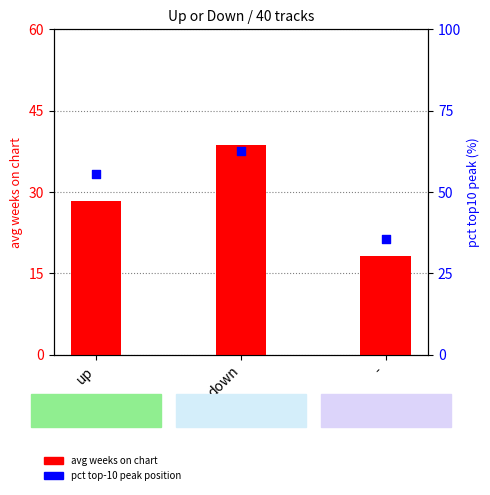

What is the change in value from up to down?

+6.9